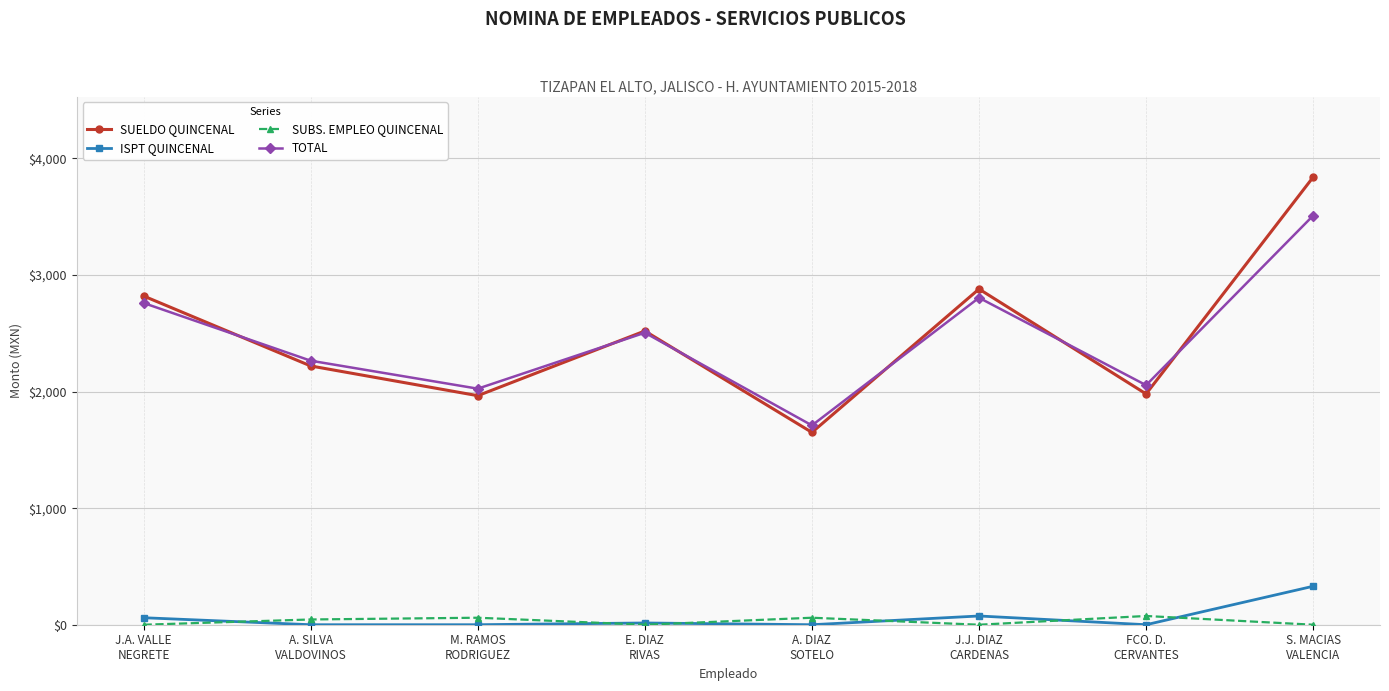

Which label corresponds to the largest value in the chart?

S. MACIAS
VALENCIA